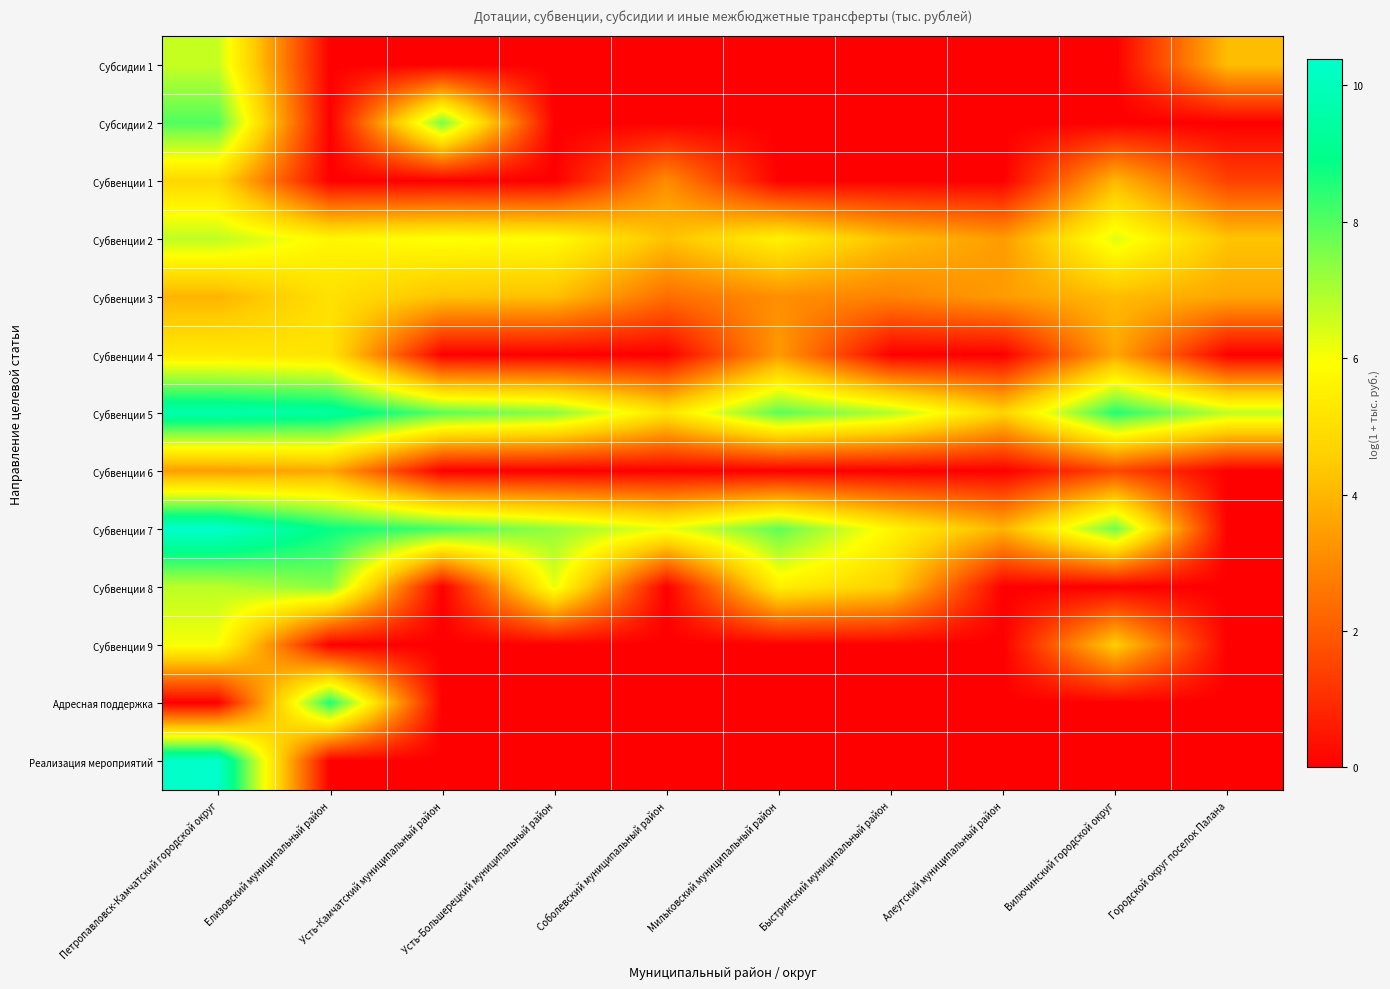

Which series has the widest spread of values?

Субвенции 7